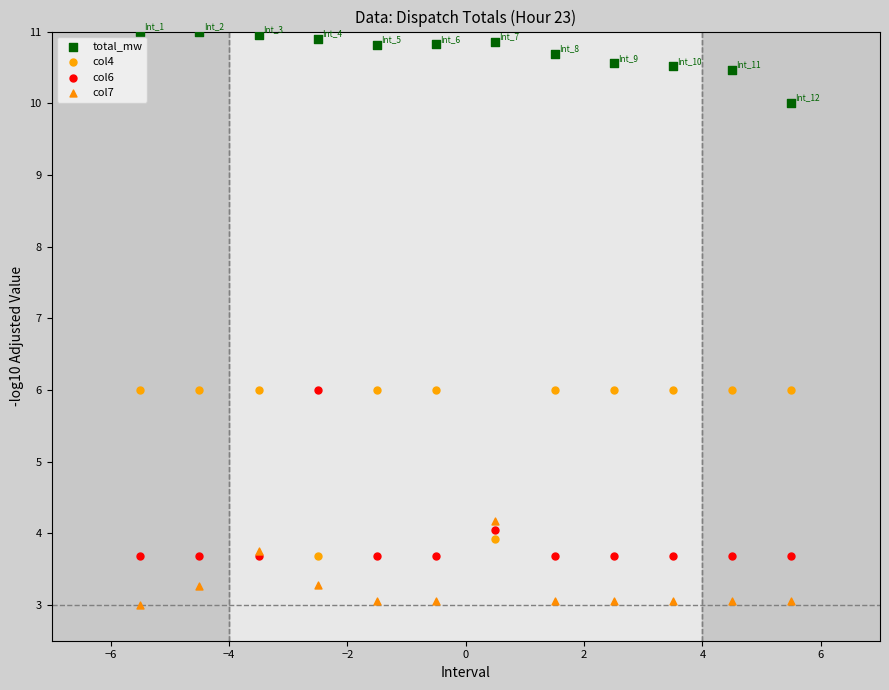

What are all the series names shown in the legend?

total_mw, col4, col6, col7